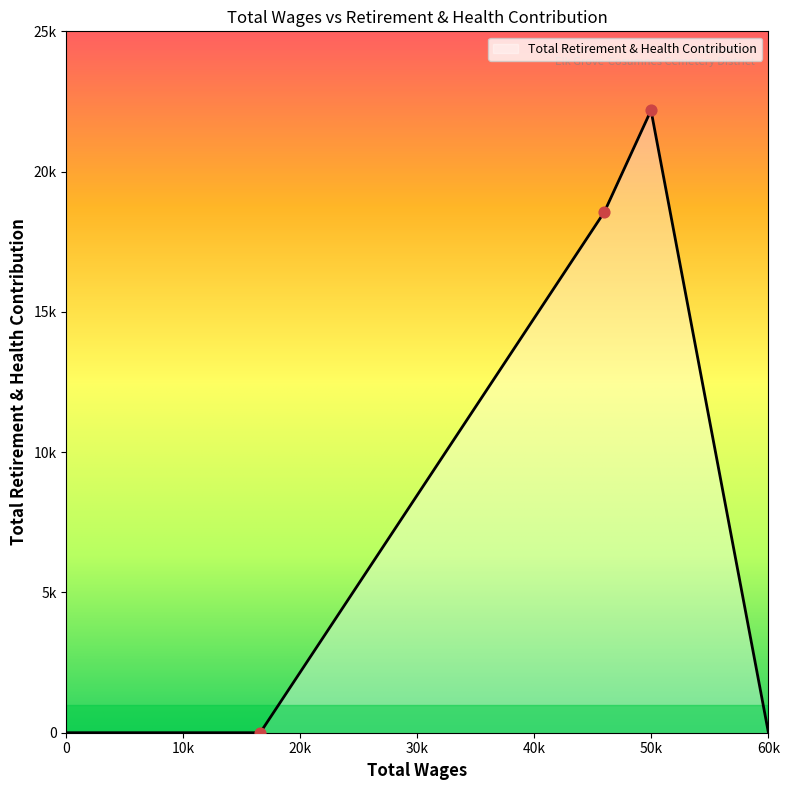

Does the chart have visible grid lines?

No